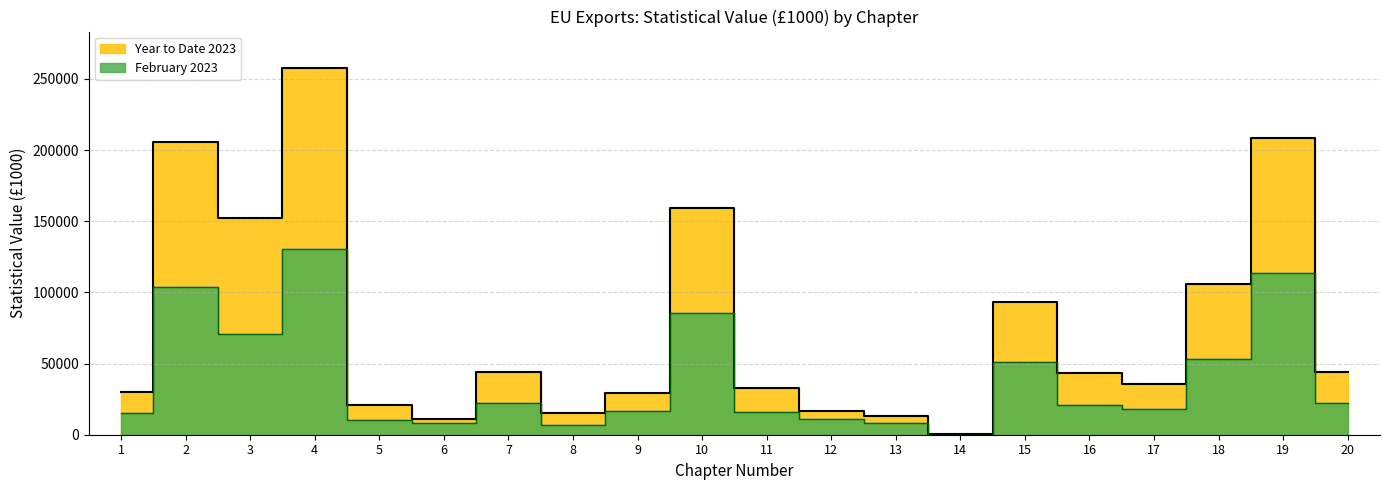

Which series has the largest range (max minus min)?

Year to Date 2023